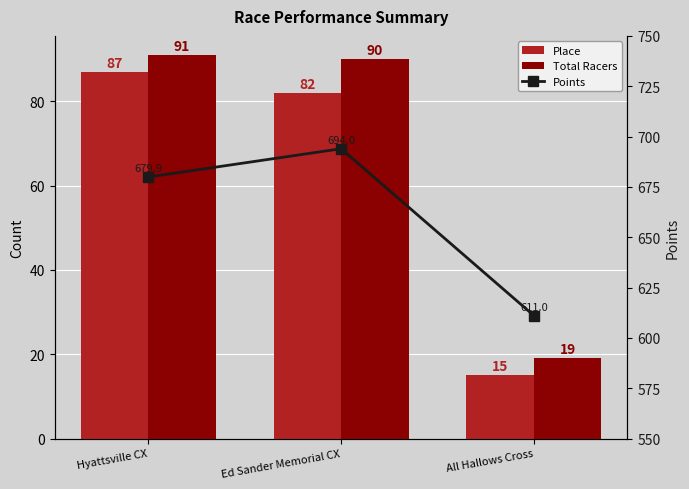

Which series has the largest total across all categories?

Points